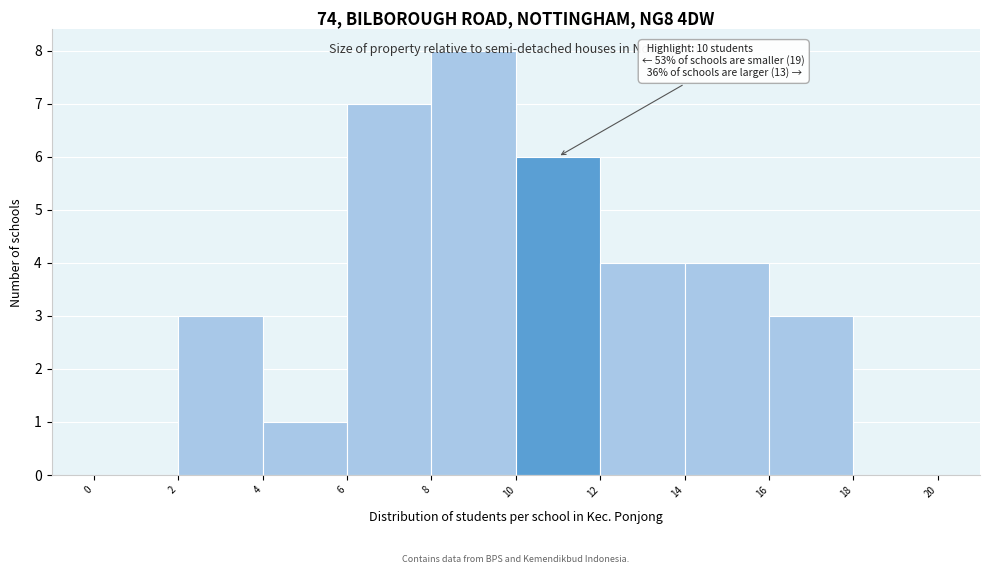

Which range on the x-axis has the tallest bar?

8 to 10